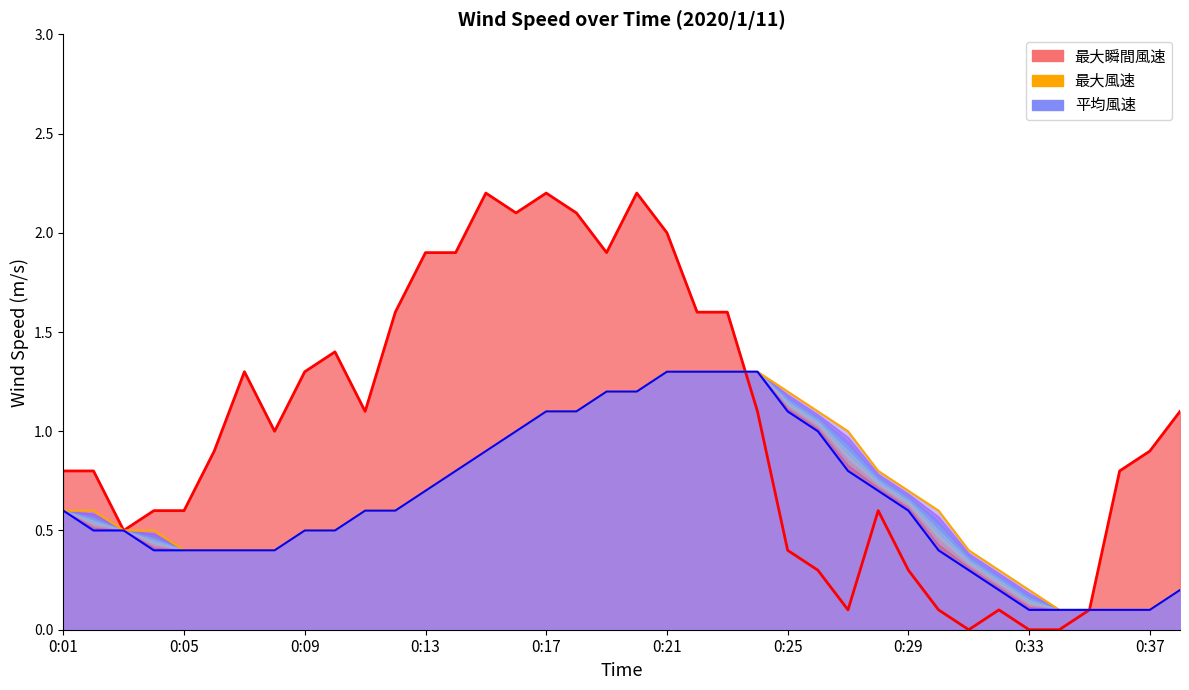

The value of 最大瞬間風速 at 0:17 is 2.2. True or false?

True